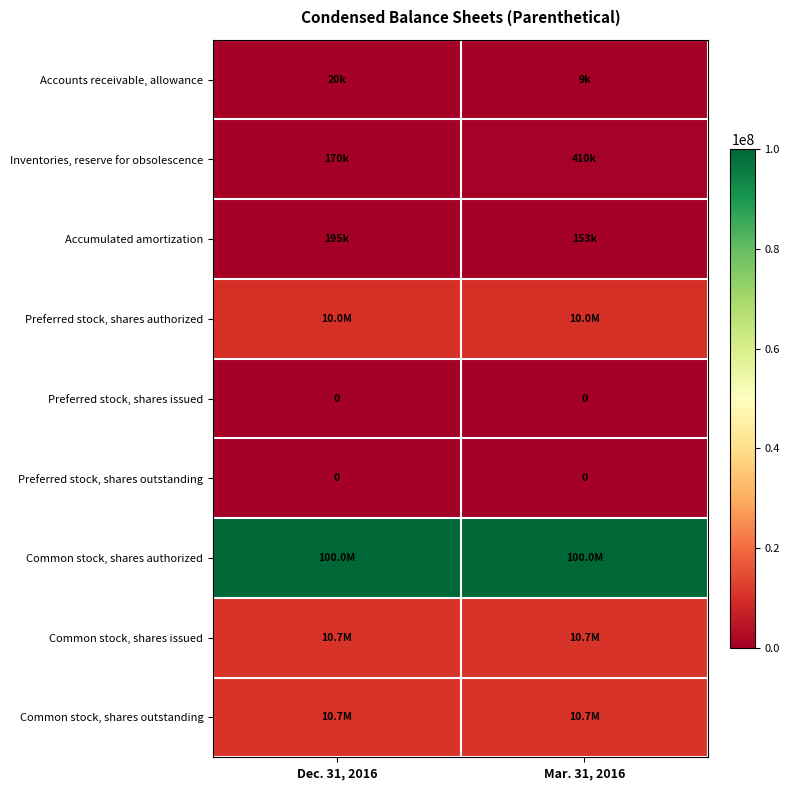

At how many categories does at least one series exceed 58831871?

2